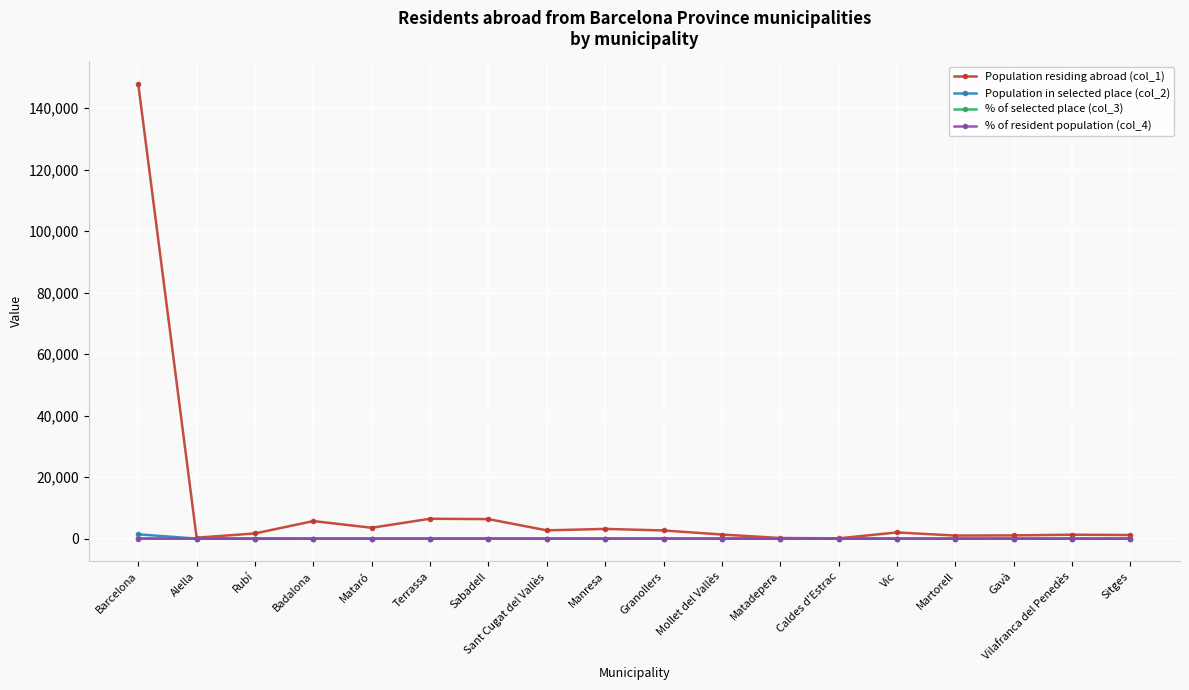

True or false: % of resident population (col_4) has more than 0 points higher than both neighbors.

True